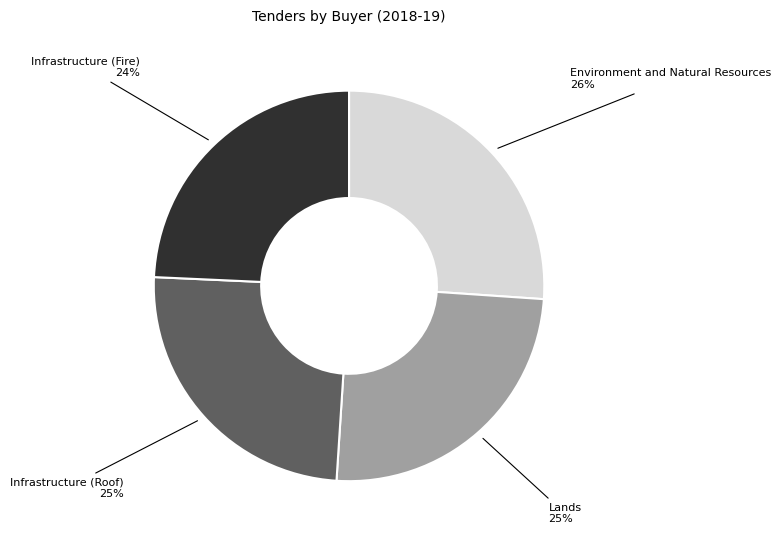

Does any single category account for the majority?

No